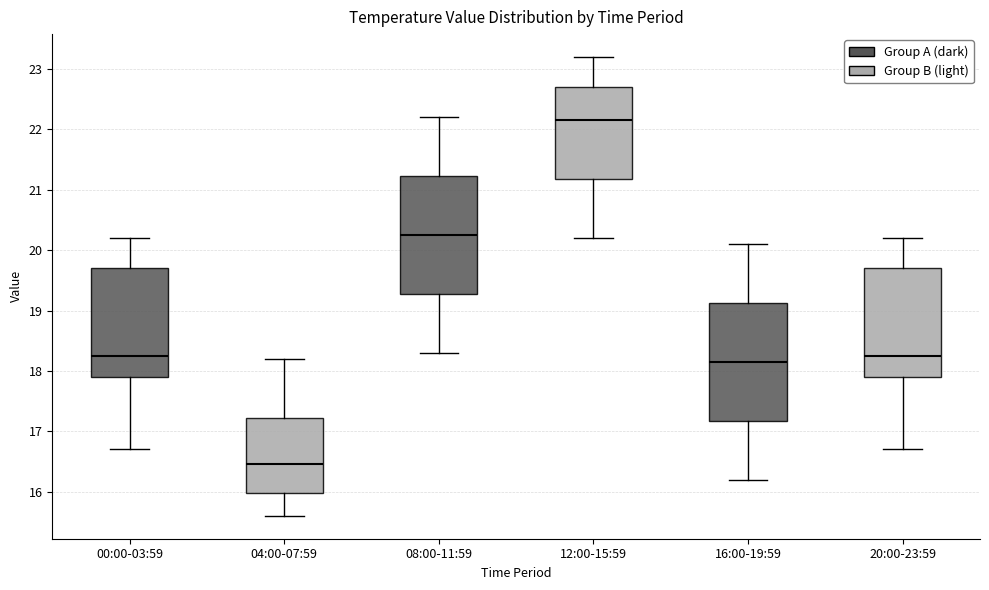

Reading left to right, read every box against the y-axis: the position of its median line, the range the box covers, and the ends of its whiskers. The values are not printed on the chart, so give them approximately, as read against the axis.

00:00-03:59: median 18.3, box 17.9 to 19.7, whiskers 16.7 to 20.2
04:00-07:59: median 16.5, box 16.0 to 17.2, whiskers 15.6 to 18.2
08:00-11:59: median 20.3, box 19.3 to 21.2, whiskers 18.3 to 22.2
12:00-15:59: median 22.2, box 21.2 to 22.7, whiskers 20.2 to 23.2
16:00-19:59: median 18.2, box 17.2 to 19.1, whiskers 16.2 to 20.1
20:00-23:59: median 18.3, box 17.9 to 19.7, whiskers 16.7 to 20.2